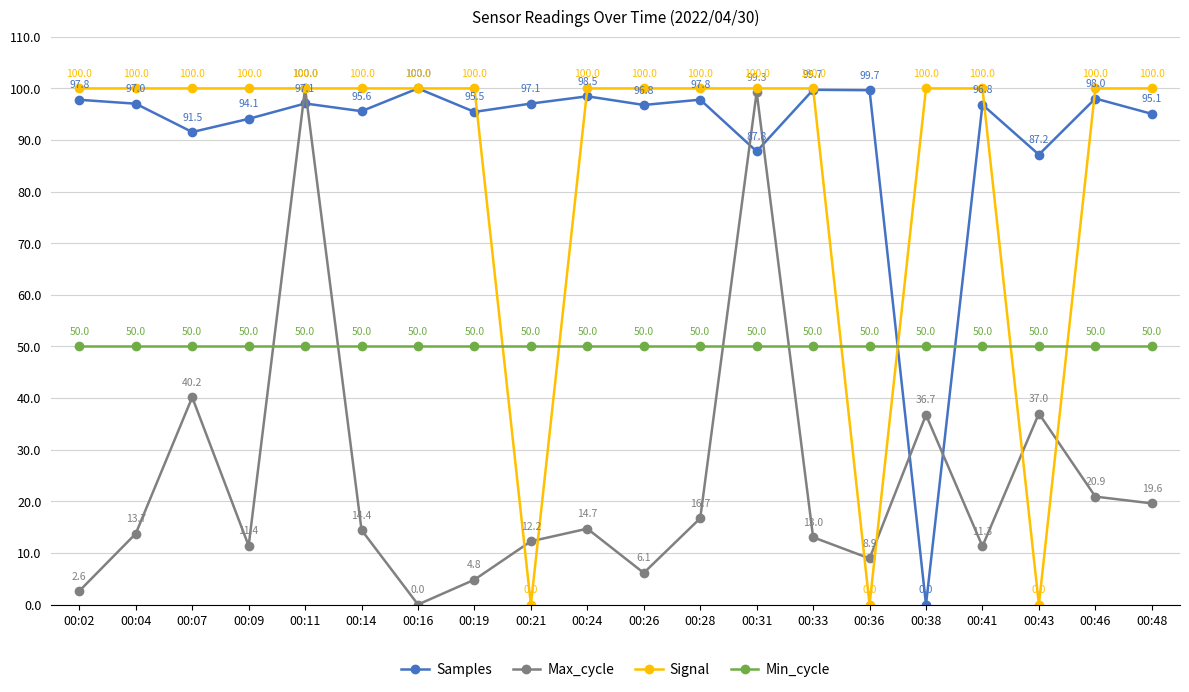

Which category has the highest value in the Max_cycle series?

00:11